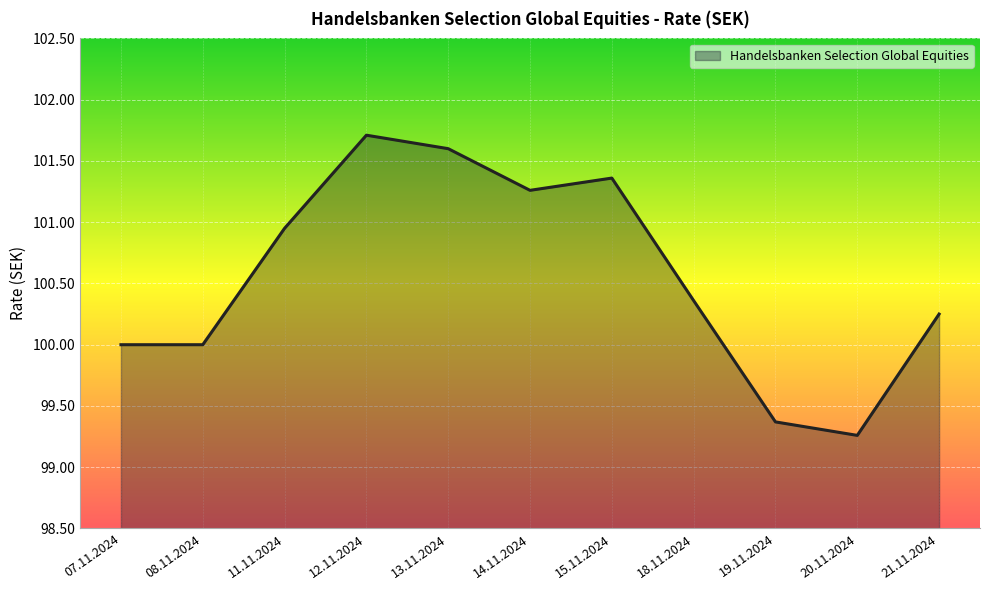

What is the difference between the values at 18.11.2024 and 15.11.2024?

1.0